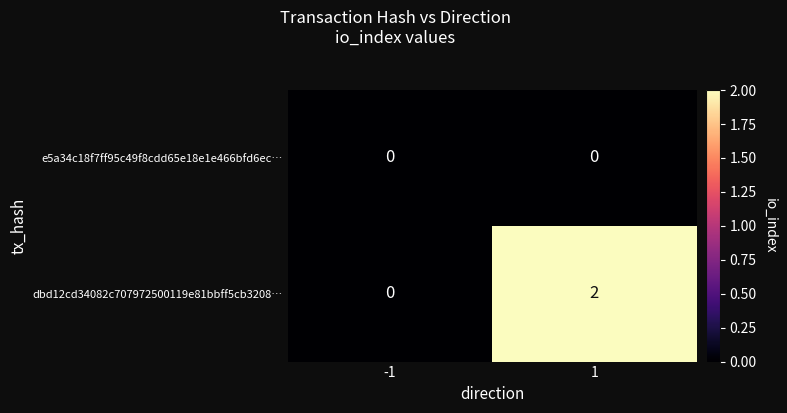

At which category does the chart reach its peak across all series?

1